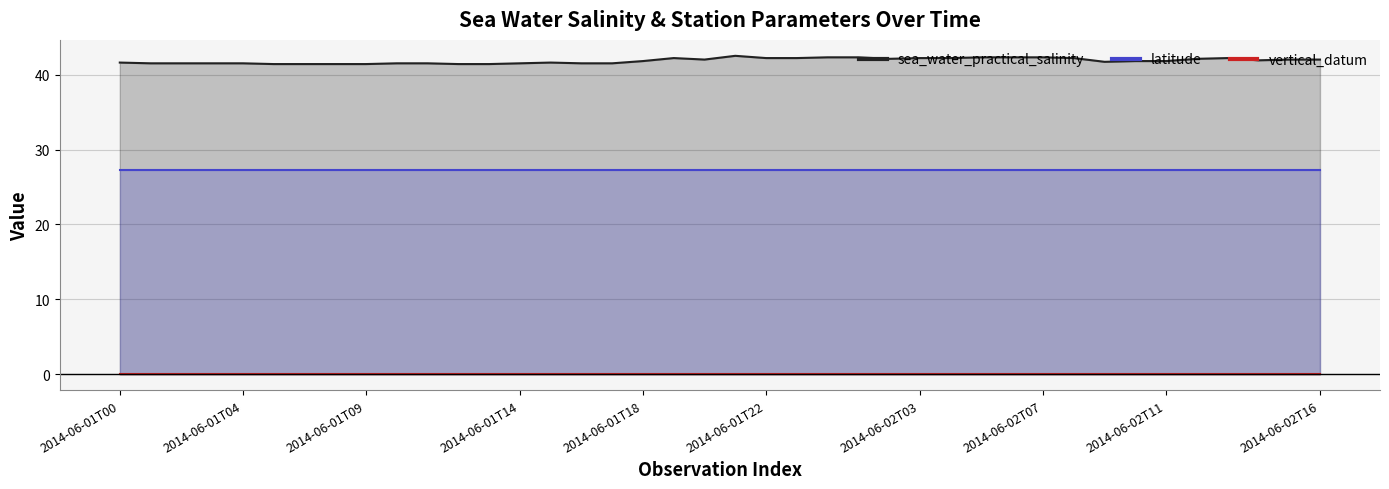

At which label does vertical_datum reach its peak?

2014-06-01T00